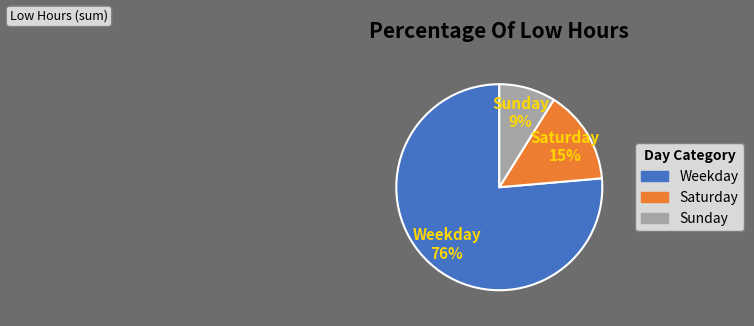

Is there any slice that represents more than half of the pie?

Yes